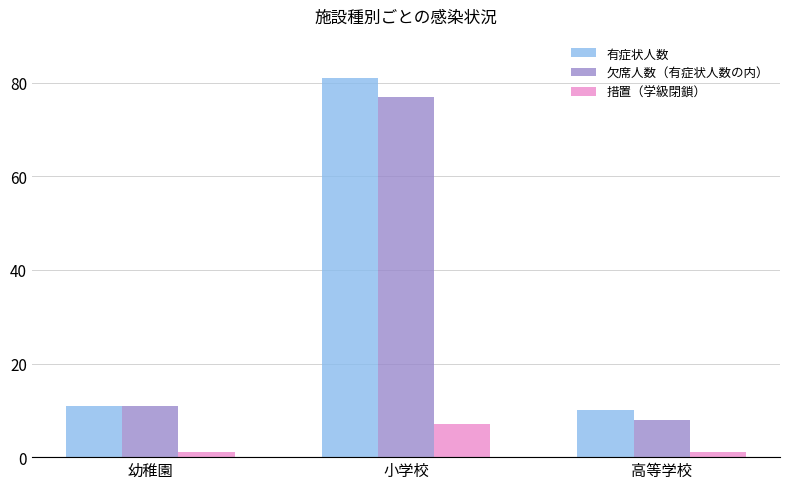

What is the greatest value displayed?

81